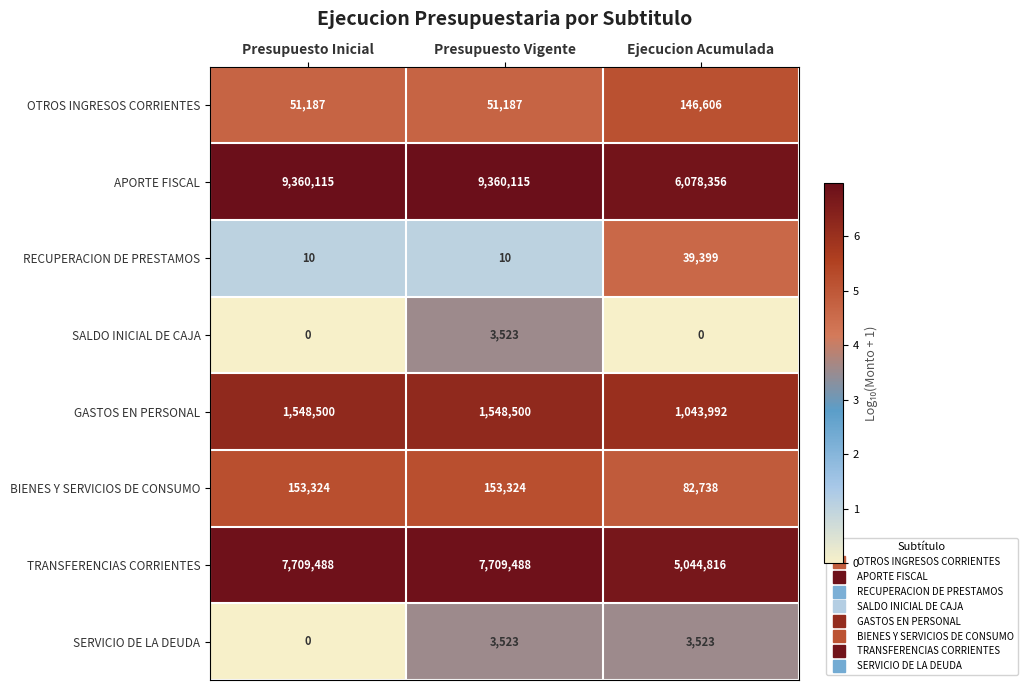

Is it true that OTROS INGRESOS CORRIENTES equals 51187 at Presupuesto Vigente?

True